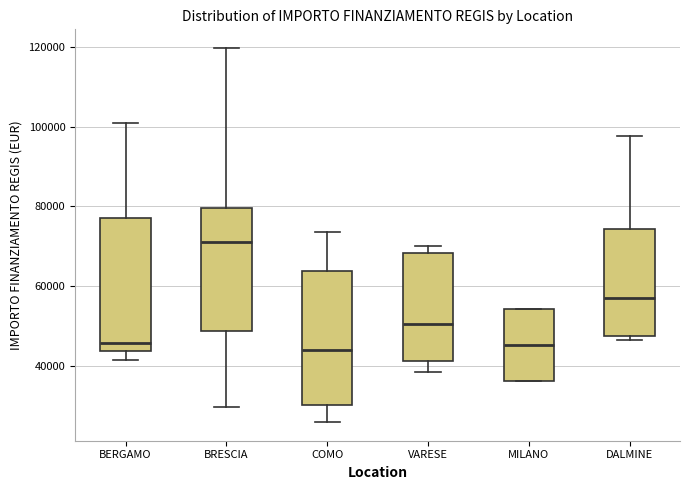

Reading left to right, read every box against the y-axis: the position of its median line, the range the box covers, and the ends of its whiskers. The values are not printed on the chart, so give them approximately, as read against the axis.

BERGAMO: median 46000, box 44000 to 78000, whiskers 42000 to 100000
BRESCIA: median 72000, box 48000 to 80000, whiskers 30000 to 120000
COMO: median 44000, box 30000 to 64000, whiskers 26000 to 74000
VARESE: median 50000, box 42000 to 68000, whiskers 38000 to 70000
MILANO: median 46000, box 36000 to 54000, whiskers 36000 to 54000
DALMINE: median 58000, box 48000 to 74000, whiskers 46000 to 98000